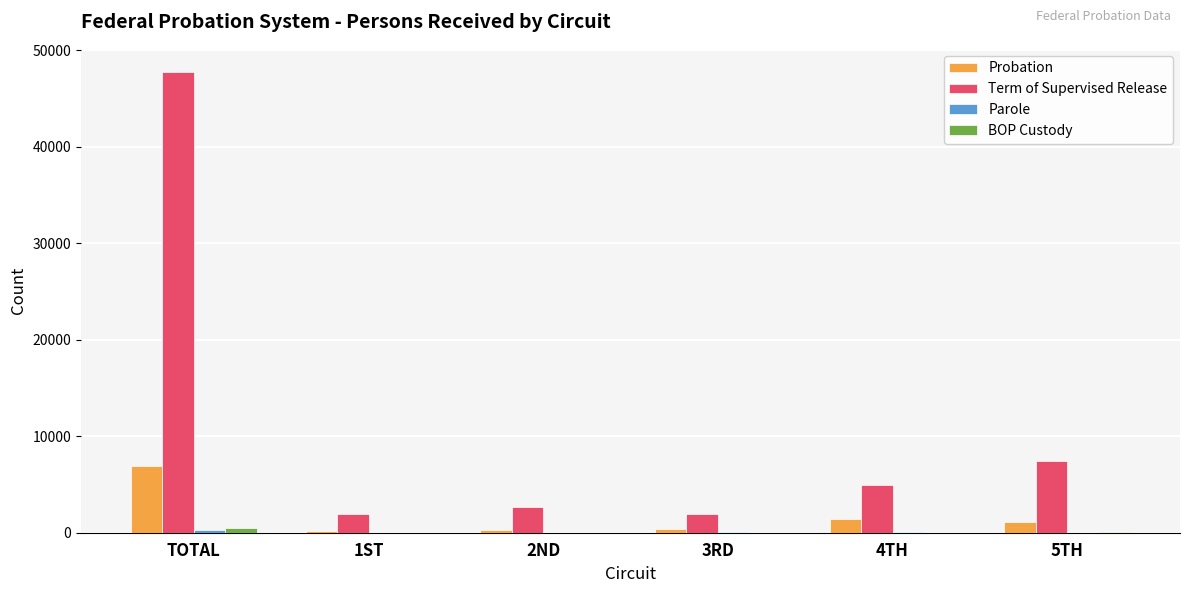

What is the total value across all series at 3RD?

2374